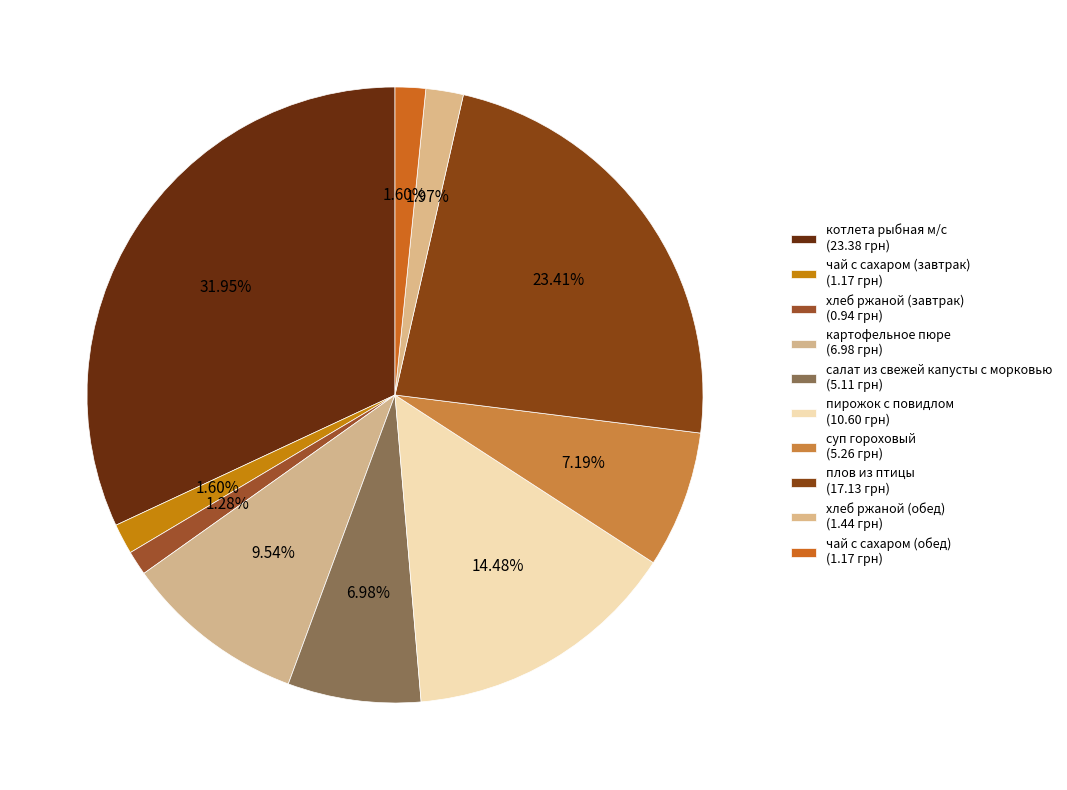

What percentage is the салат из свежей капусты с морковью slice, to the nearest percent?

7%